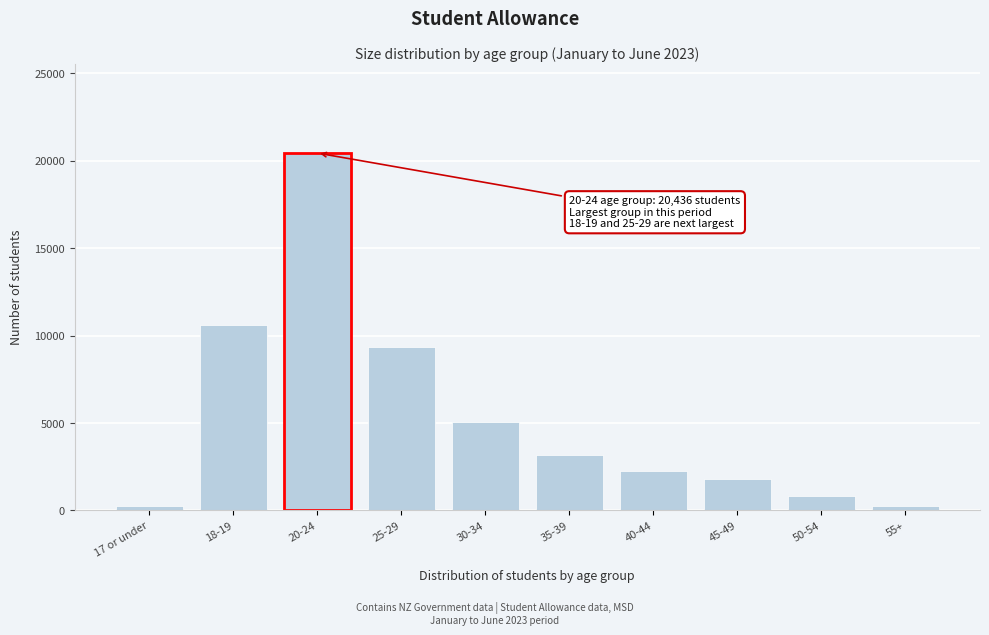

Reading left to right, list all the values displayed in this chart.

246	10623	20436	9363	5037	3150	2256	1776	813	246